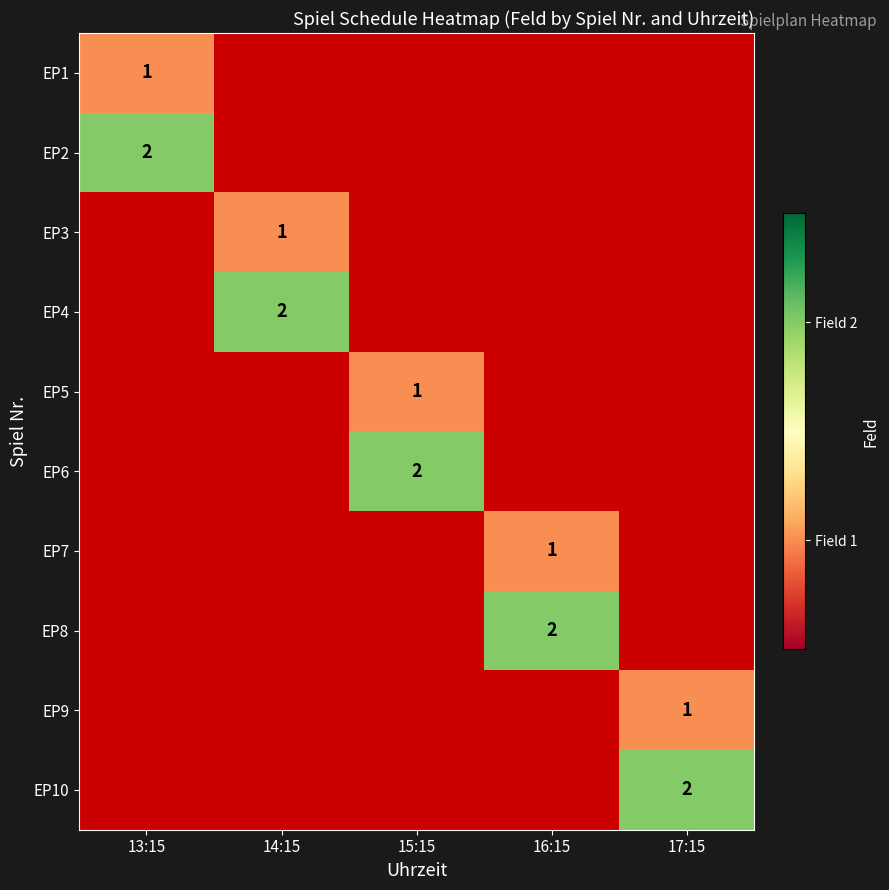

Is it true that EP6 equals 1 at 15:15?

False